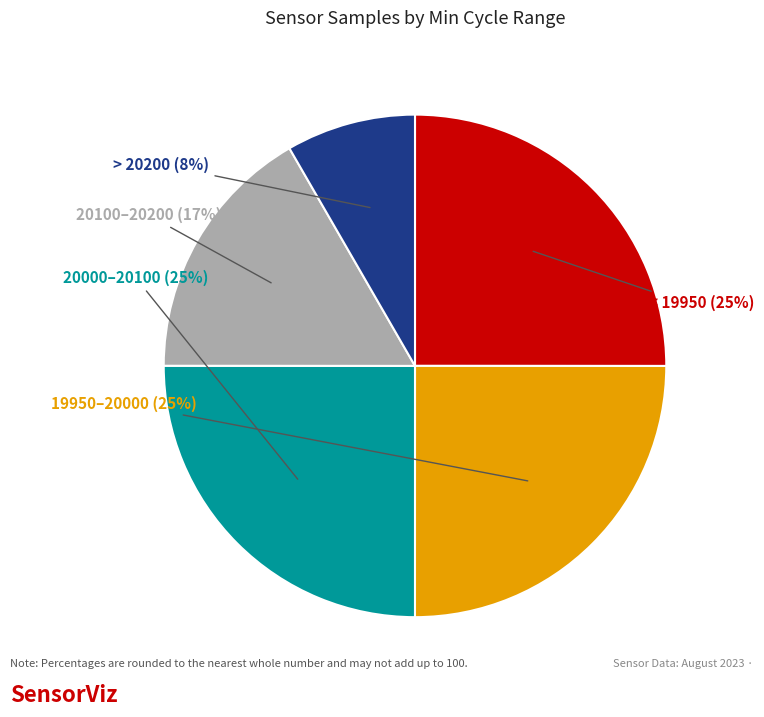

Is there any slice that represents more than half of the pie?

No